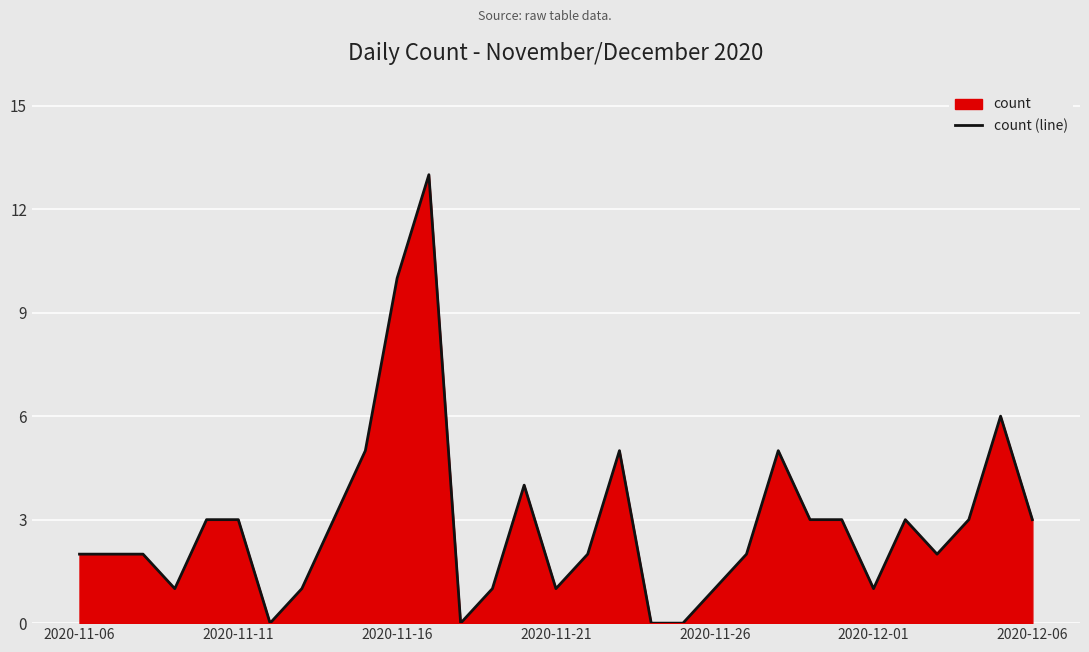

How many values are above zero?

27